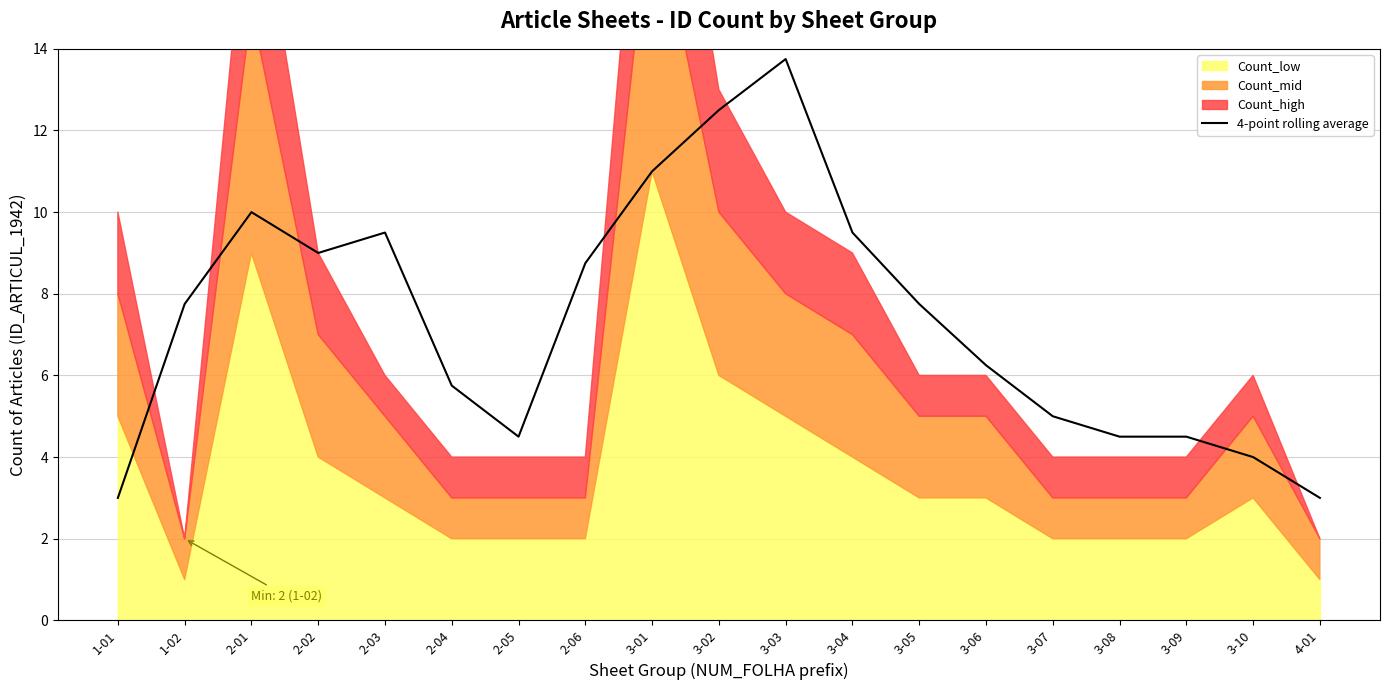

The chart shows a value of 2.7 at 3-09. True or false?

False